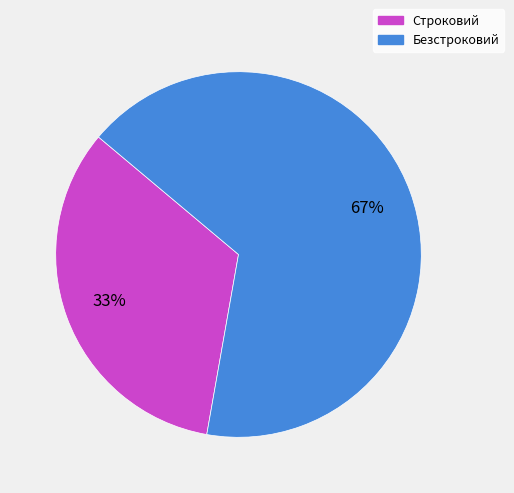

To the nearest percent, what is the average slice percentage?

50%